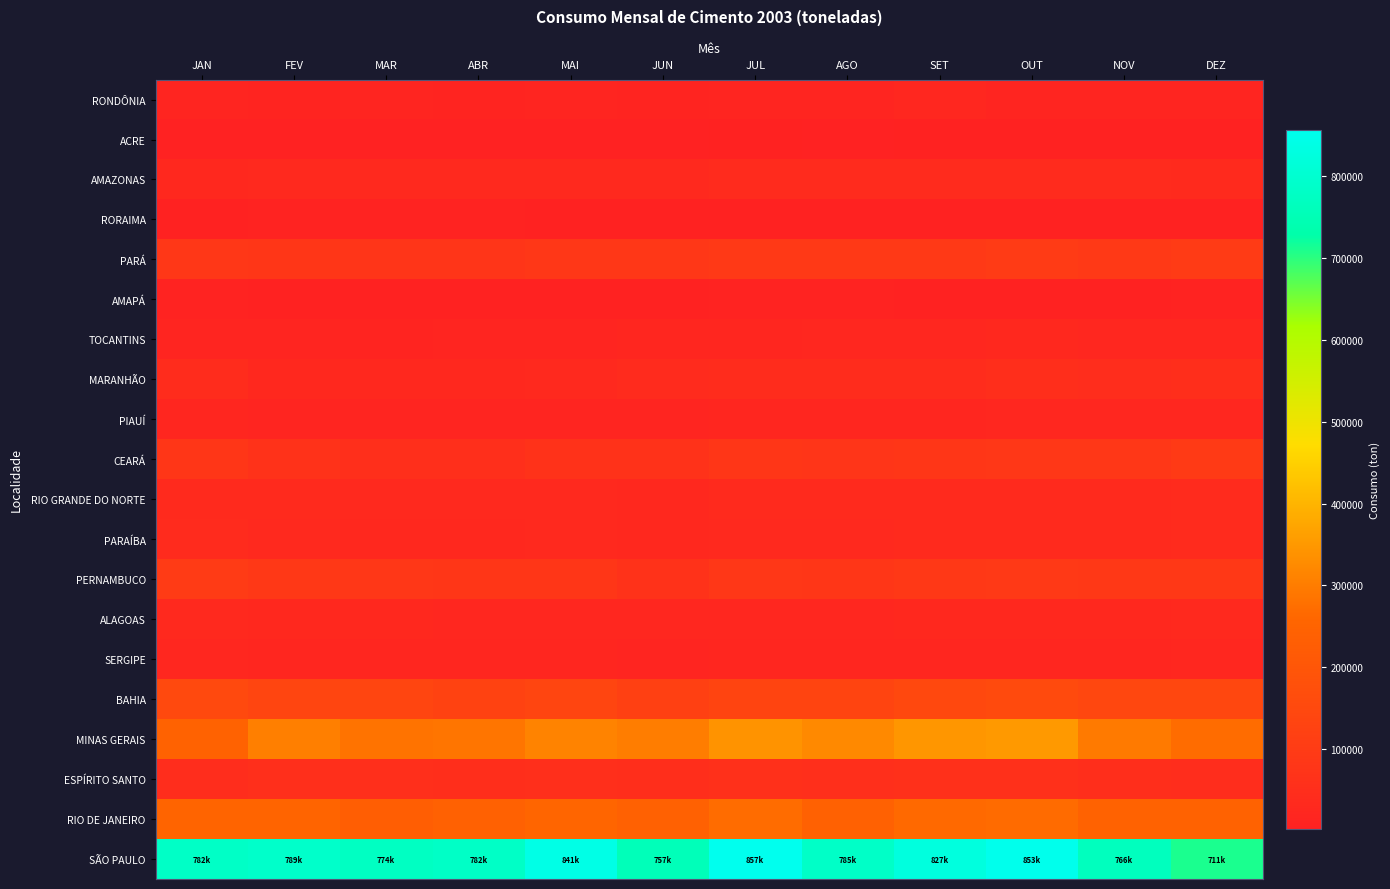

At how many categories does at least one series exceed 723333?

11